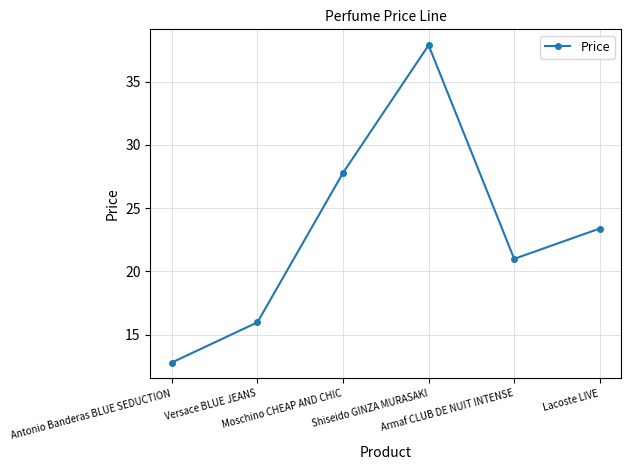

How many points are lower than both their immediate neighbors (excluding endpoints)?

1